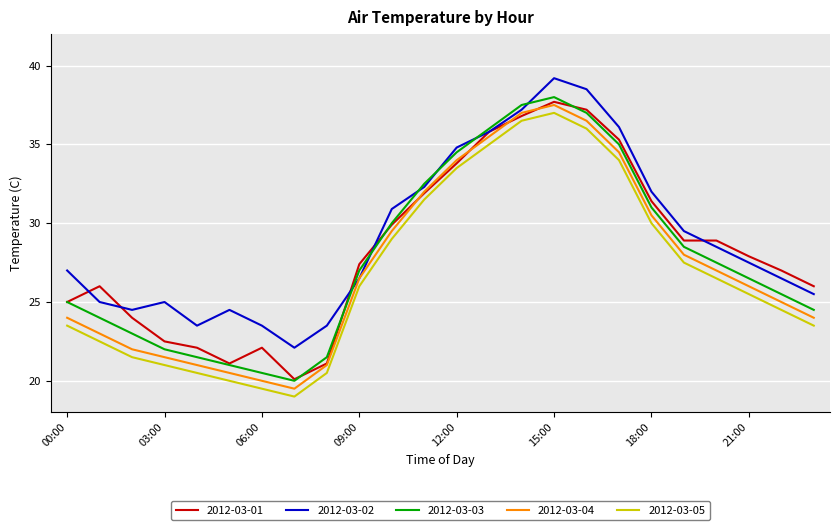

What is the lowest value of the 2012-03-05 series?

19.0